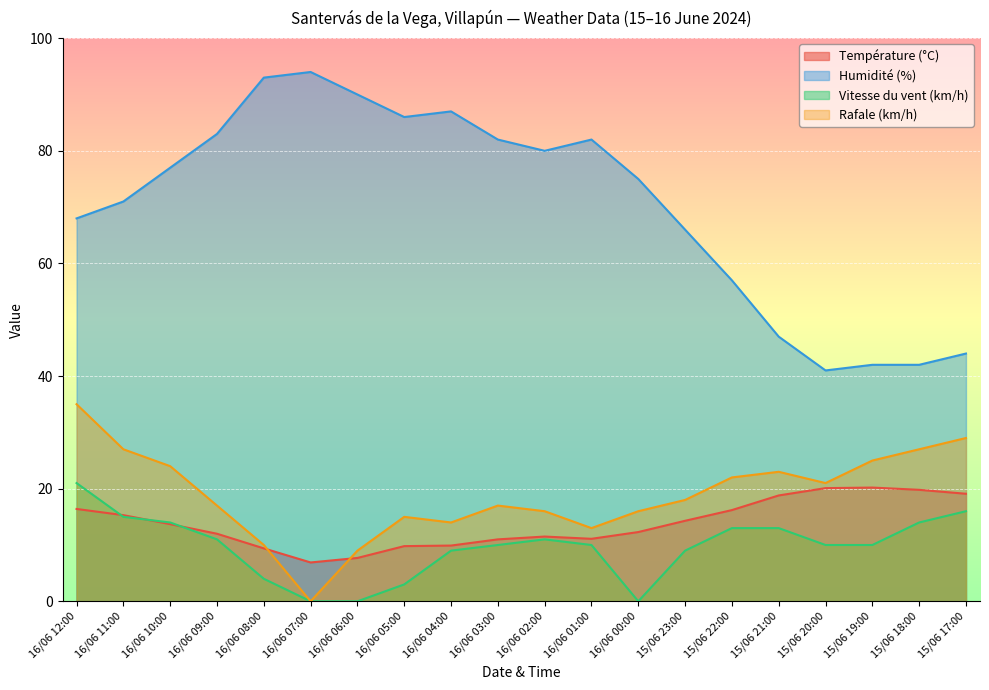

What is the difference between the second highest and second lowest values in the Humidité (%) series?

51.0